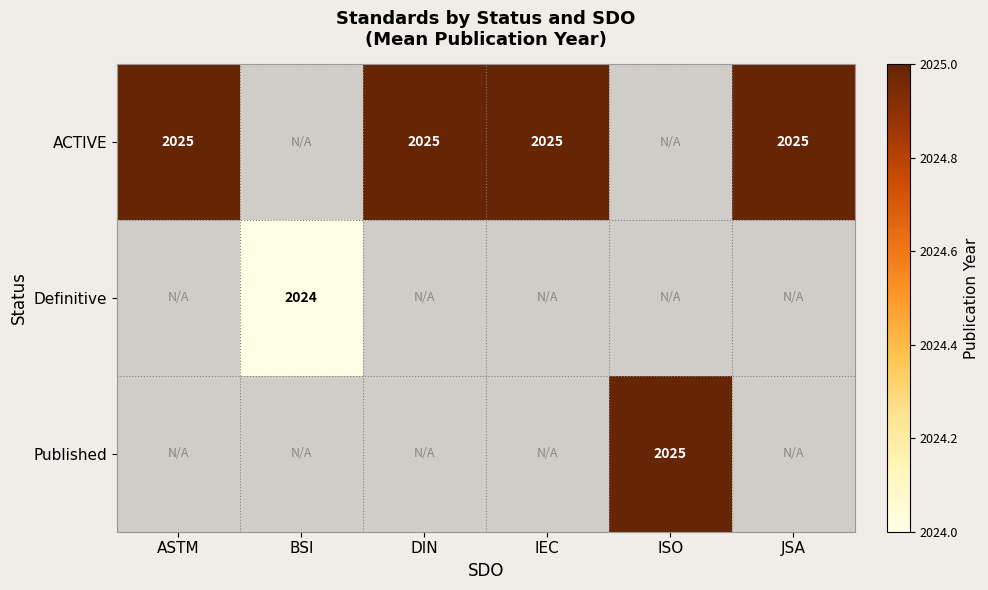

The value of Published at ISO is 2025. True or false?

True